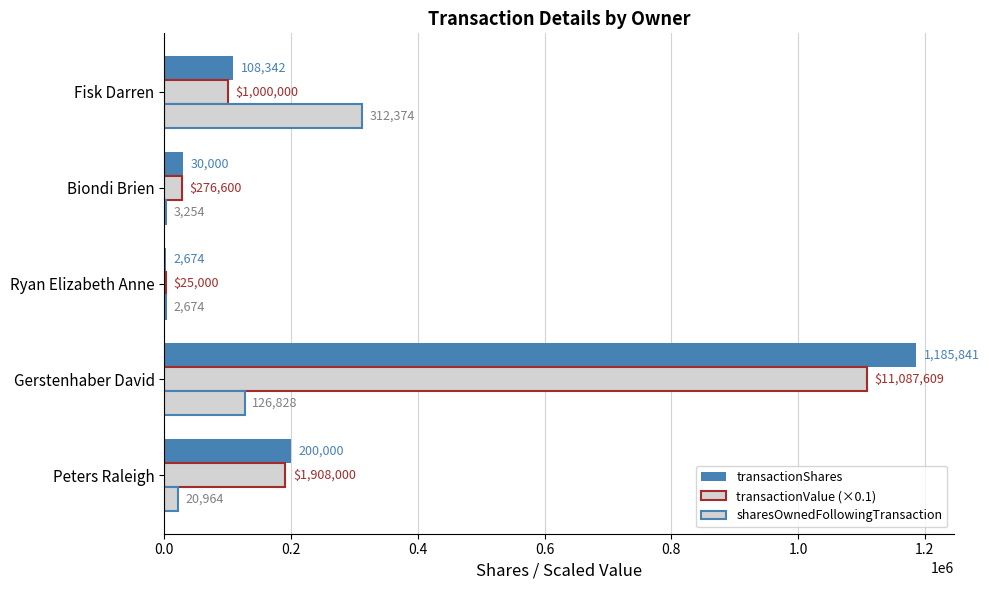

Count the number of data series in this chart.

3